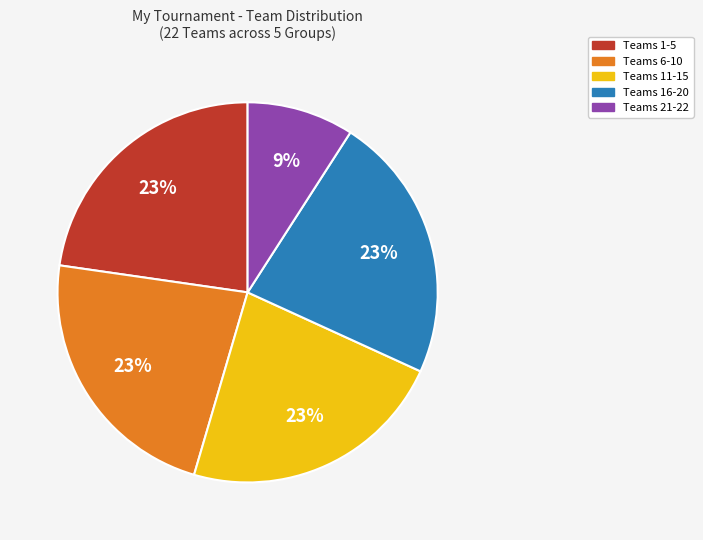

Is there any slice that represents more than half of the pie?

No